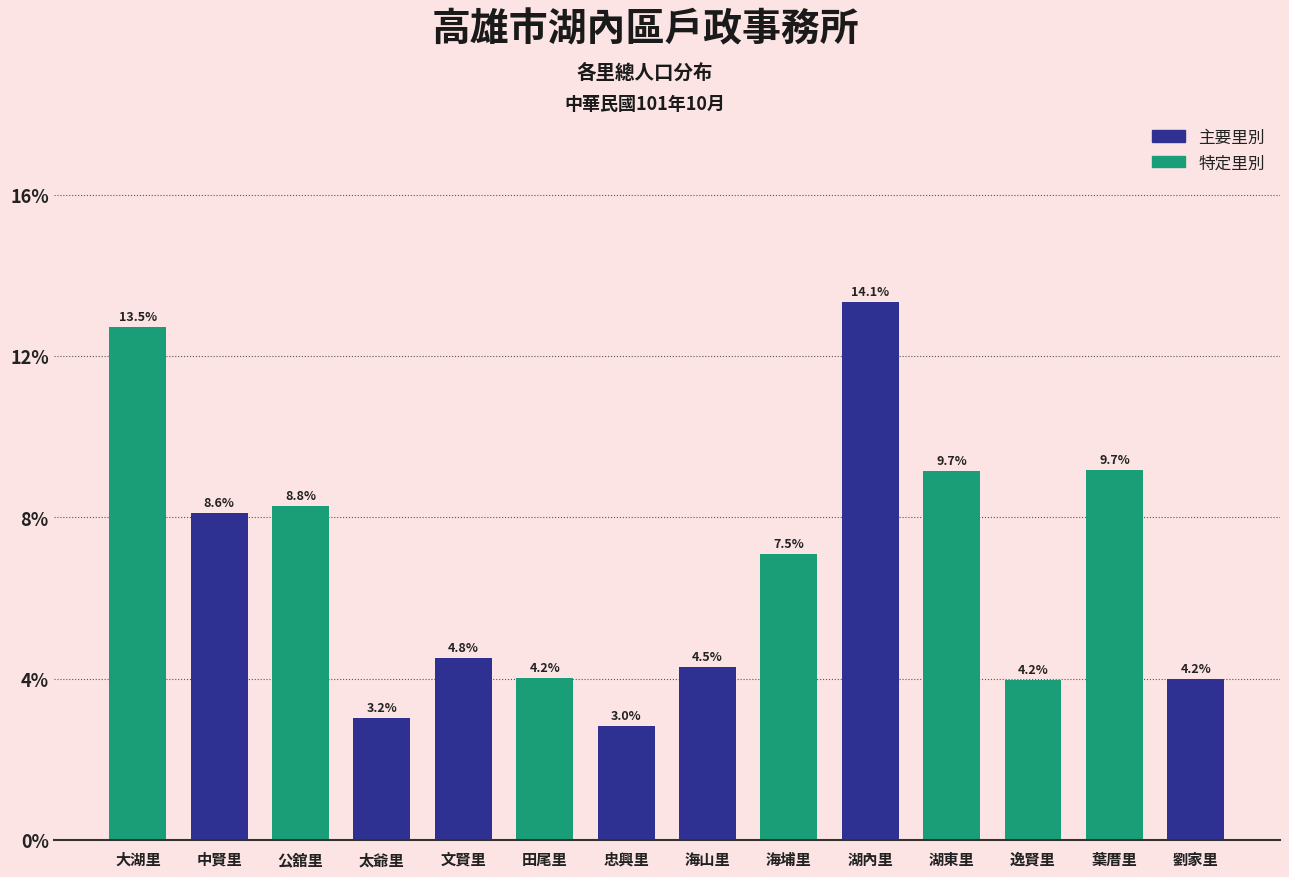

Are the bars horizontal?

No